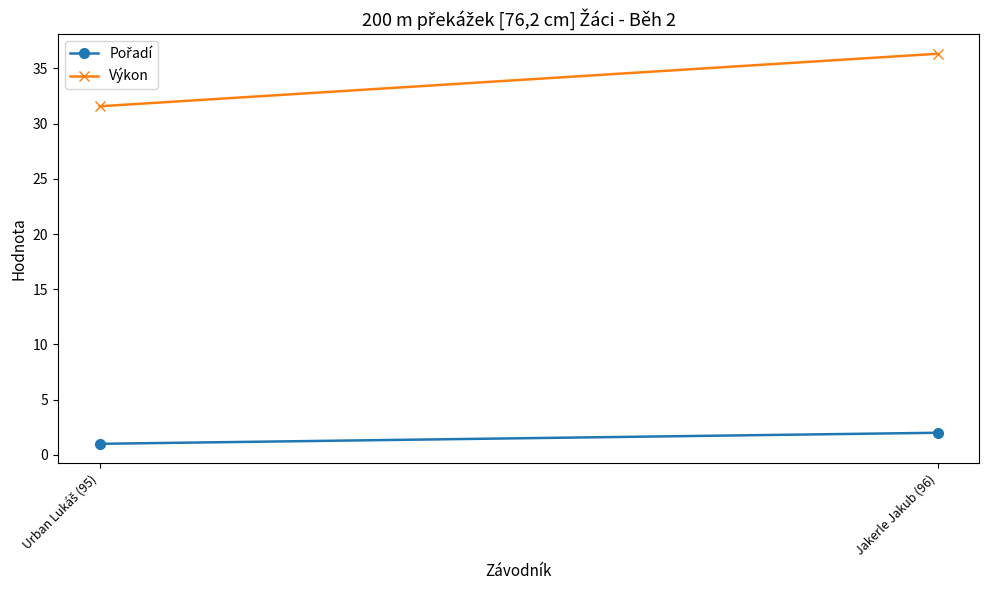

What is the difference between the highest and lowest values at Jakerle Jakub (96)?

34.3